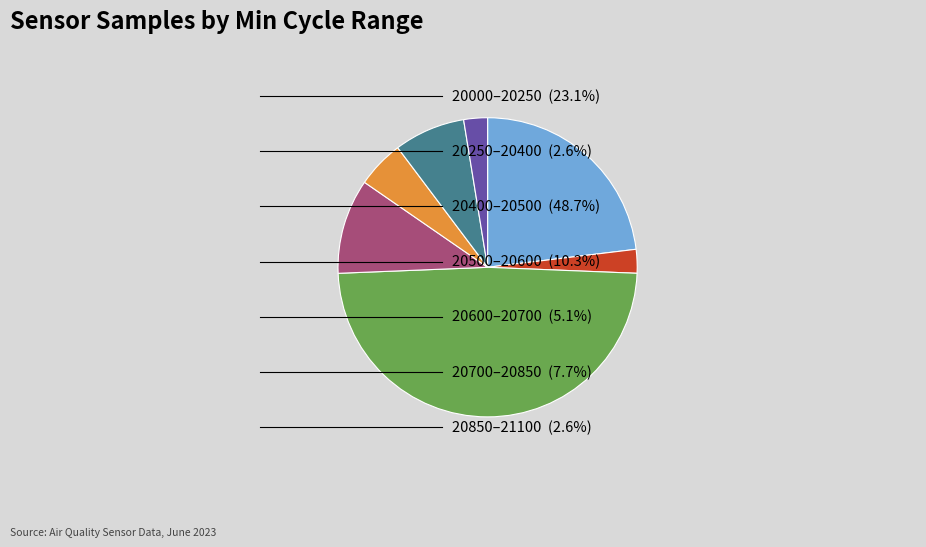

Is there a majority slice in this chart?

No